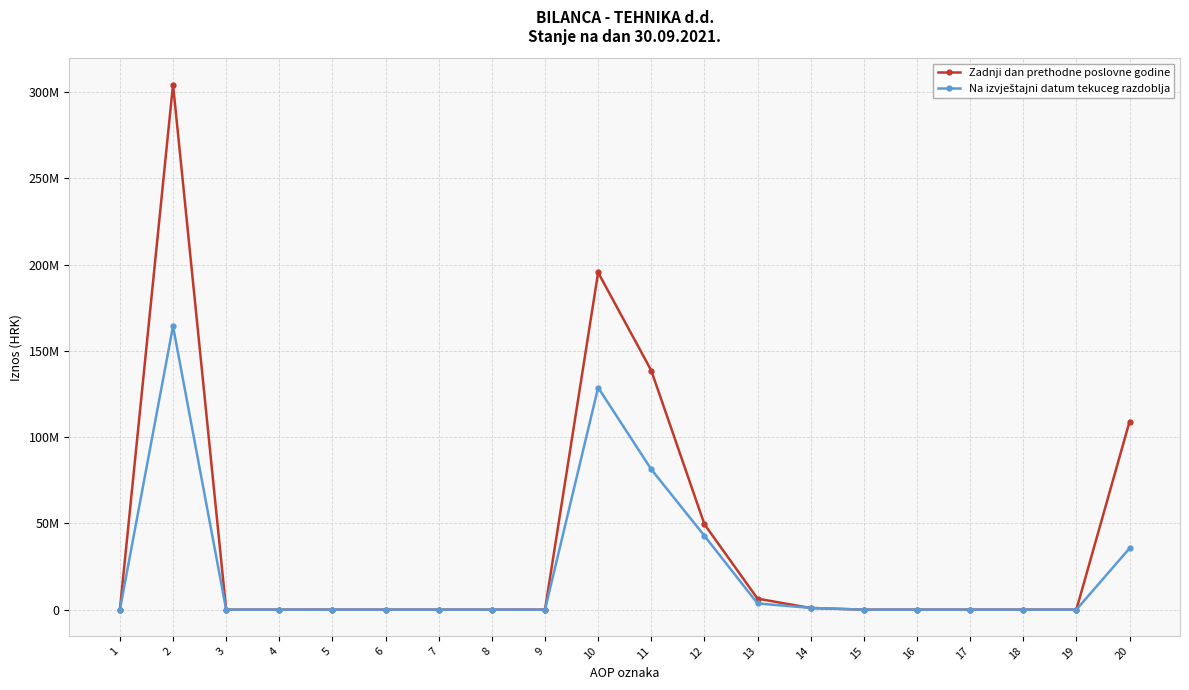

Is this an area chart (filled region under the line)?

No